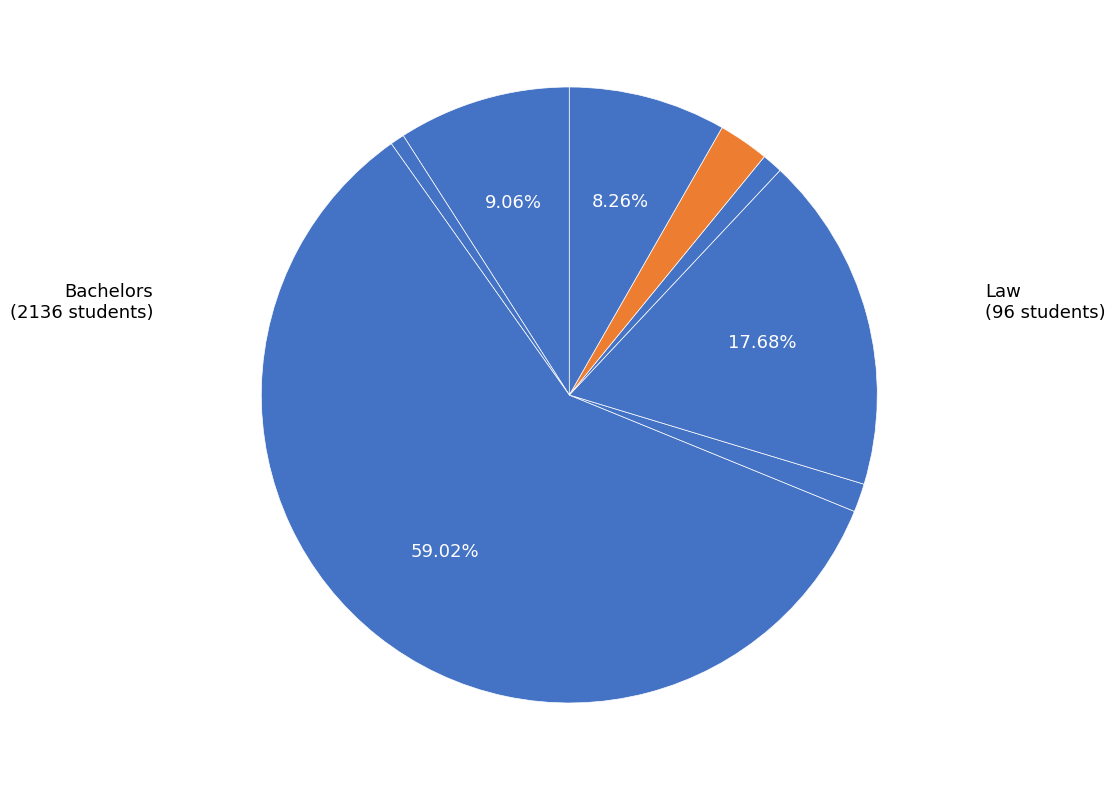

How many slices are in this pie chart?

8